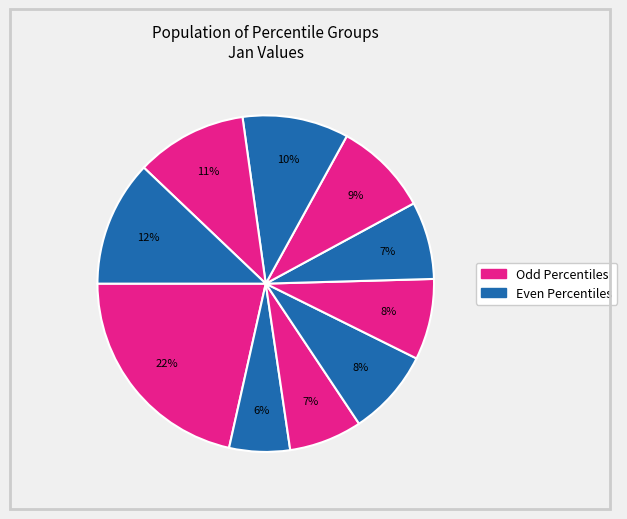

Which slice is the smallest?

pct15